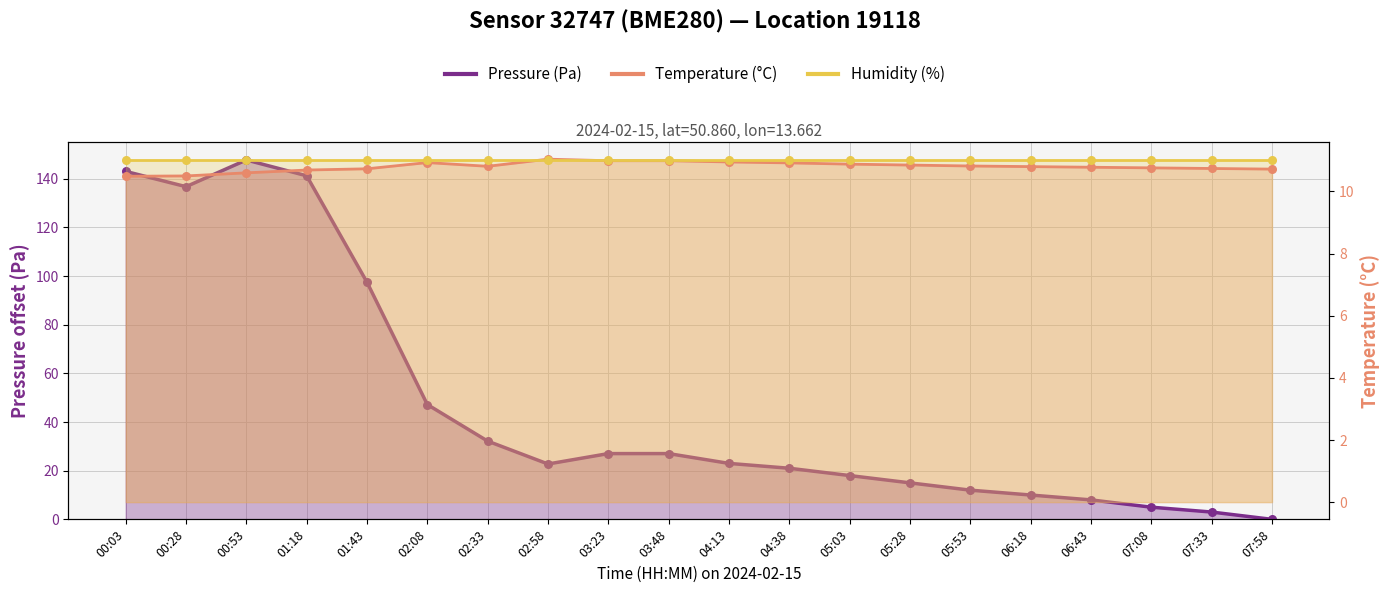

What is the total value across all series at 07:33?

13.7